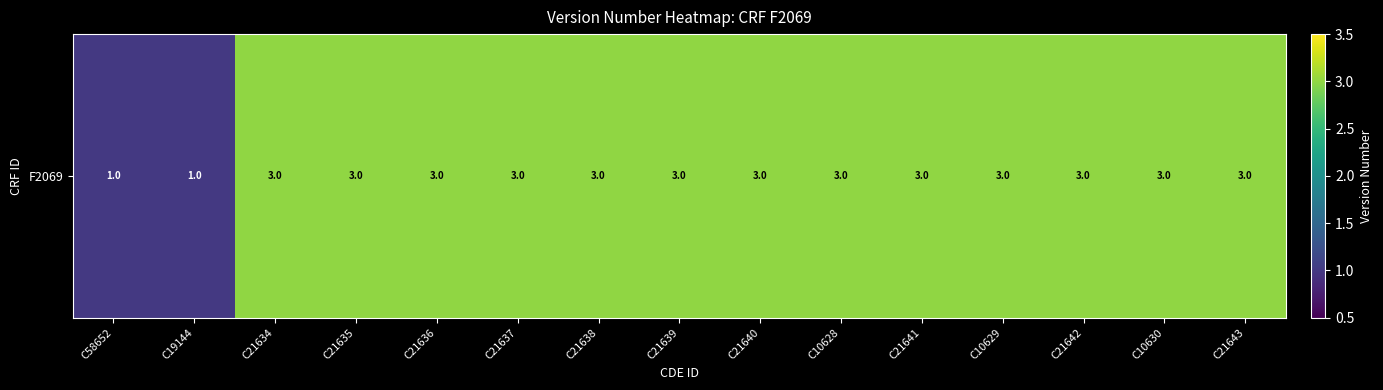

Which category has the lowest value across all series?

C58652